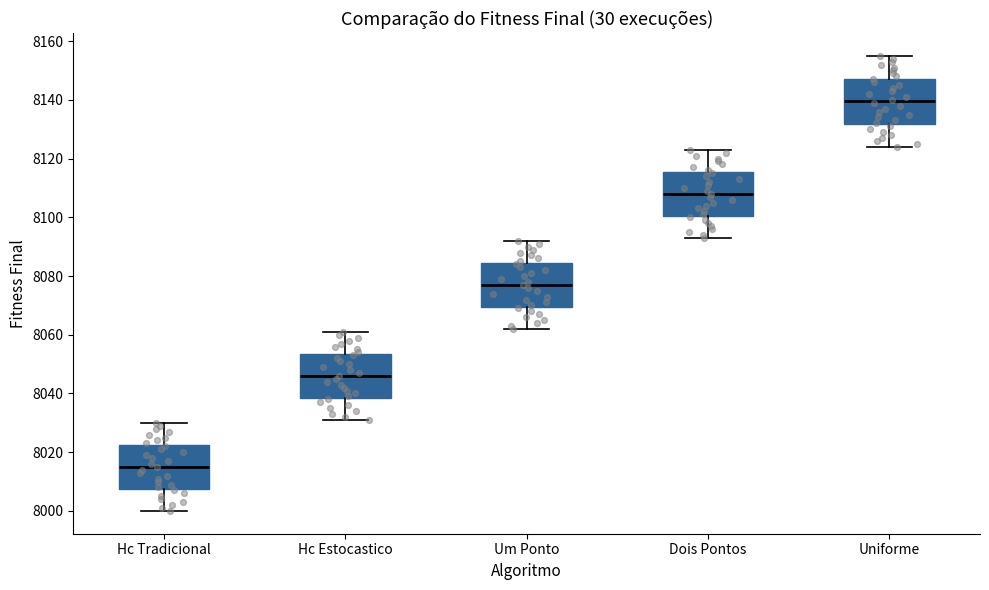

Where is the upper edge of the box for Hc Estocastico on the y-axis? The values are not printed on the chart, so give them approximately, as read against the axis.

8054